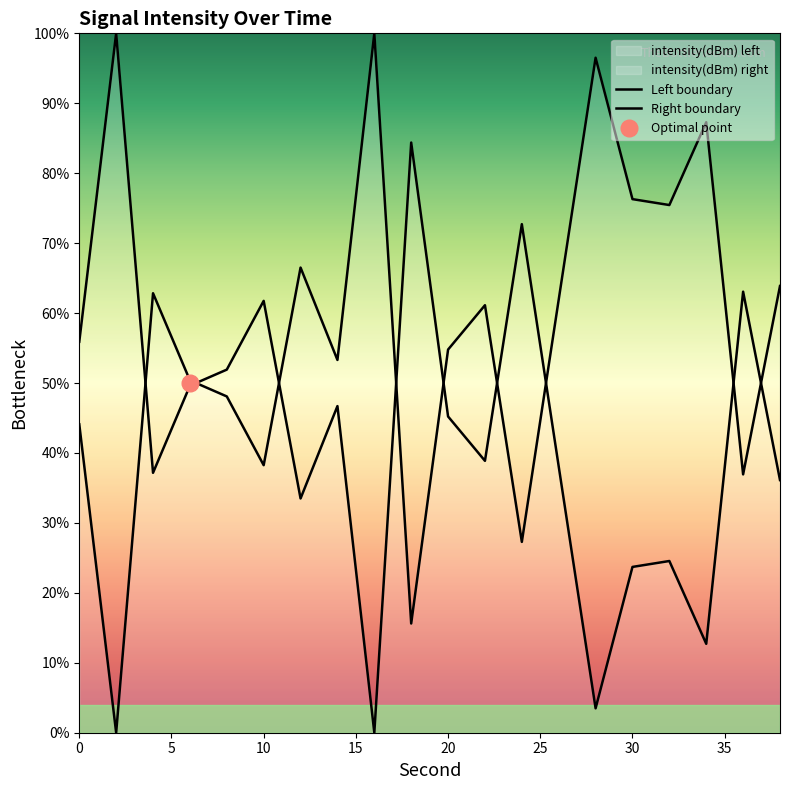

At which label does Left boundary first exceed 61?

10